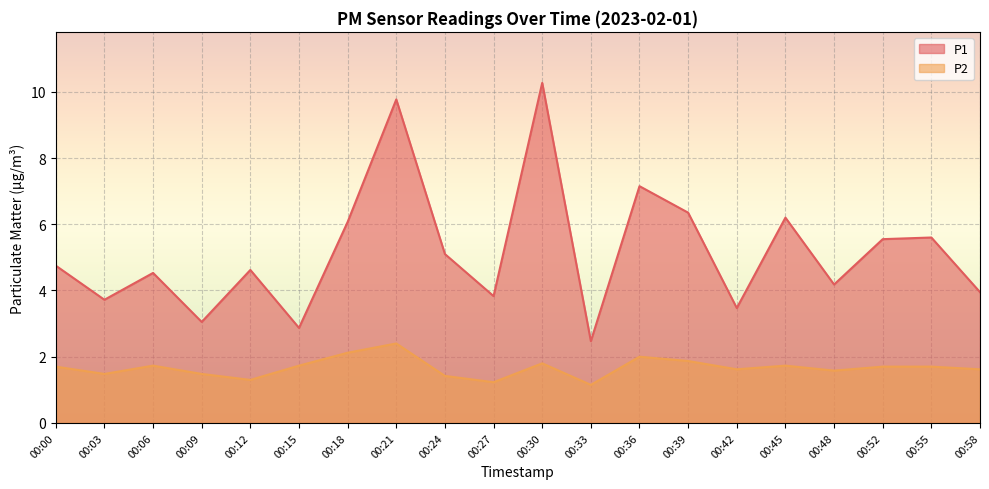

Rank the series by their average value, from highest to lowest.

P1, P2